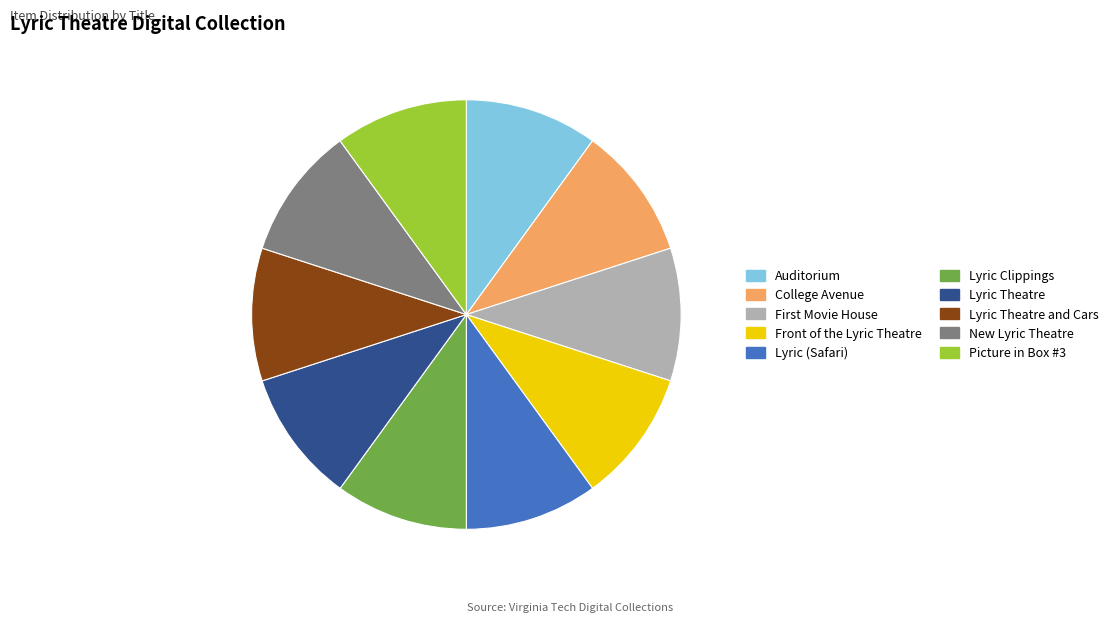

What is the ratio of the value at Auditorium to the value at Front of the Lyric Theatre?

1.0